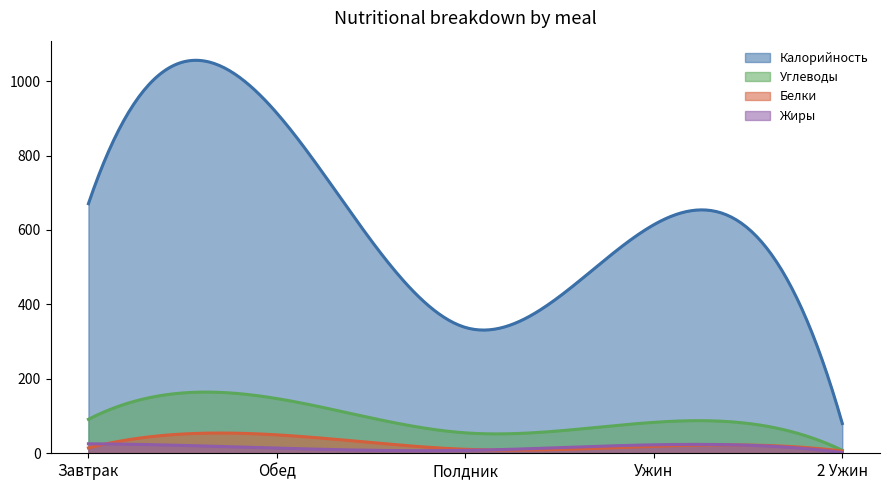

The Углеводы series shows 83.1 at Ужин. True or false?

True